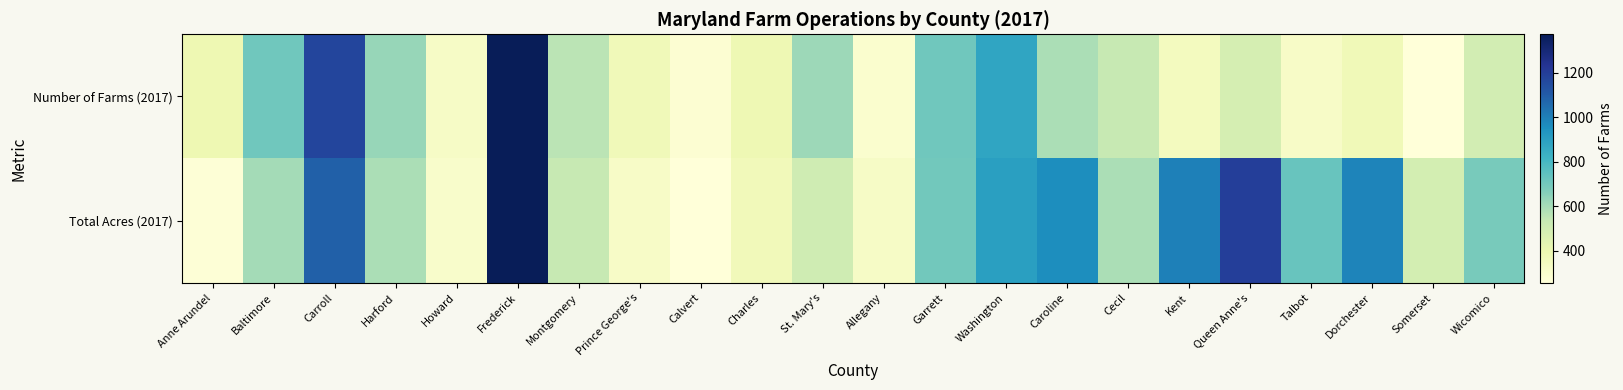

Reading left to right, extract all data points from this chart.

Number of Farms (2017): Anne Arundel=0.1	Baltimore=0.4	Carroll=0.8	Harford=0.3	Howard=0.1	Frederick=1.0	Montgomery=0.3	Prince George's=0.1	Calvert=0.0	Charles=0.1	St. Mary's=0.3	Allegany=0.0	Garrett=0.4	Washington=0.6	Caroline=0.3	Cecil=0.2	Kent=0.1	Queen Anne's=0.2	Talbot=0.1	Dorchester=0.1	Somerset=0.0	Wicomico=0.2
Total Acres (2017): Anne Arundel=0.0	Baltimore=0.3	Carroll=0.7	Harford=0.3	Howard=0.0	Frederick=1.0	Montgomery=0.2	Prince George's=0.1	Calvert=0.0	Charles=0.1	St. Mary's=0.2	Allegany=0.1	Garrett=0.4	Washington=0.6	Caroline=0.6	Cecil=0.3	Kent=0.7	Queen Anne's=0.8	Talbot=0.4	Dorchester=0.7	Somerset=0.2	Wicomico=0.4